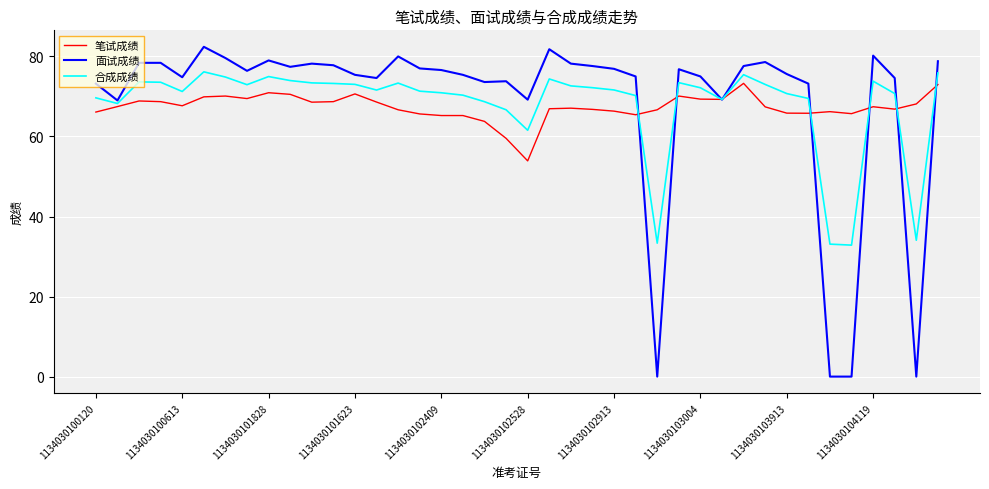

What is the difference between the second highest and second lowest values in the 合成成绩 series?

42.8